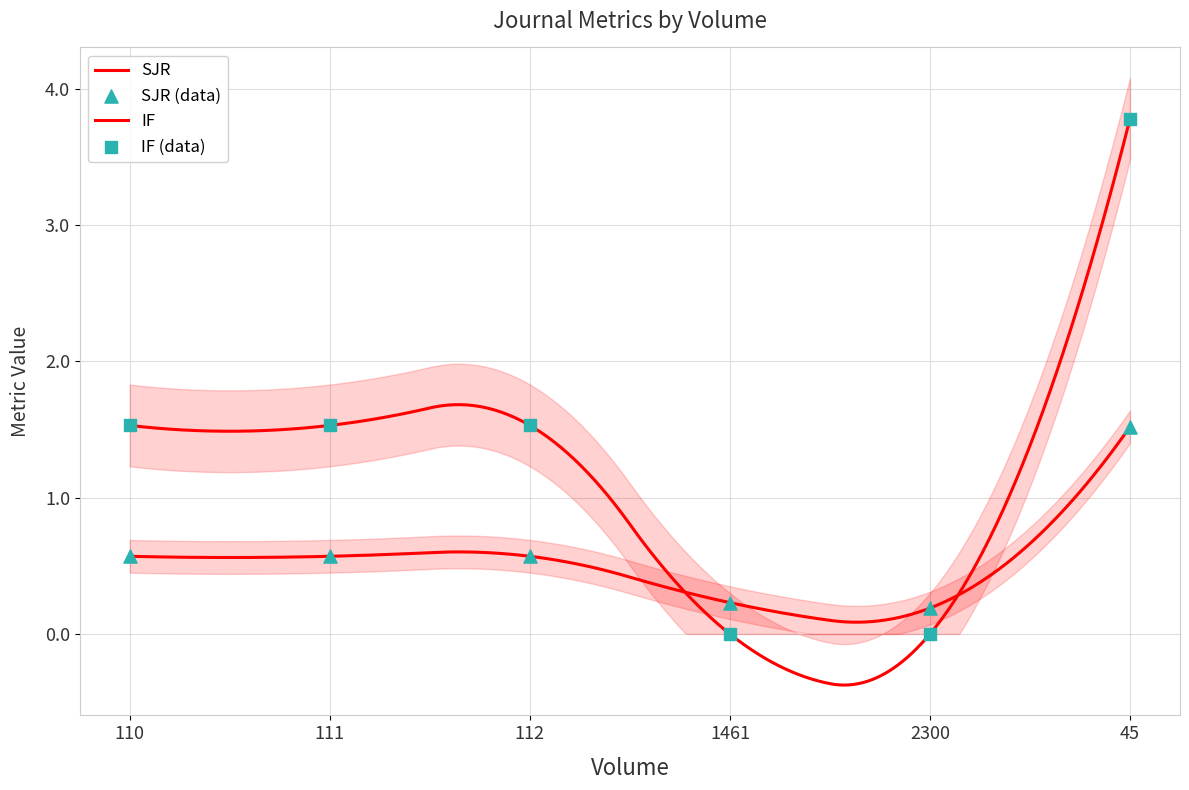

What are all the series names shown in the legend?

SJR, IF